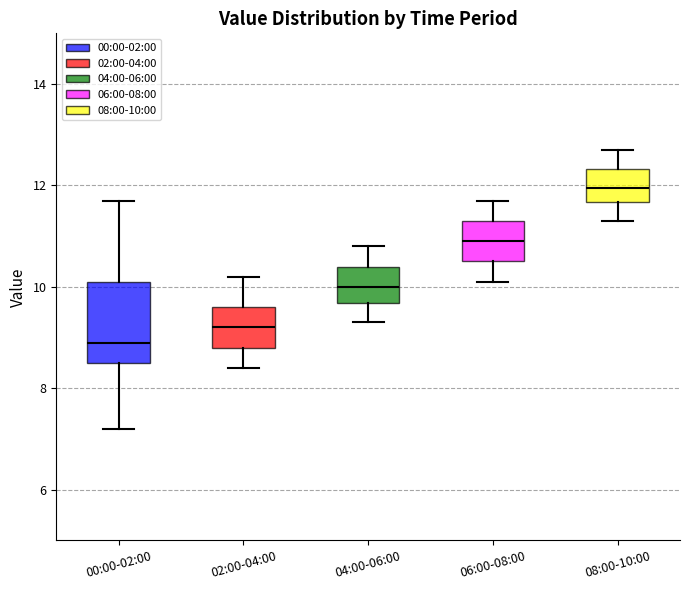

Reading left to right, read every box against the y-axis: the position of its median line, the range the box covers, and the ends of its whiskers. The values are not printed on the chart, so give them approximately, as read against the axis.

00:00-02:00: median 9.0, box 8.6 to 10.2, whiskers 7.2 to 11.8
02:00-04:00: median 9.2, box 8.8 to 9.6, whiskers 8.4 to 10.2
04:00-06:00: median 10.0, box 9.6 to 10.4, whiskers 9.4 to 10.8
06:00-08:00: median 11.0, box 10.6 to 11.4, whiskers 10.2 to 11.8
08:00-10:00: median 12.0, box 11.6 to 12.4, whiskers 11.4 to 12.8